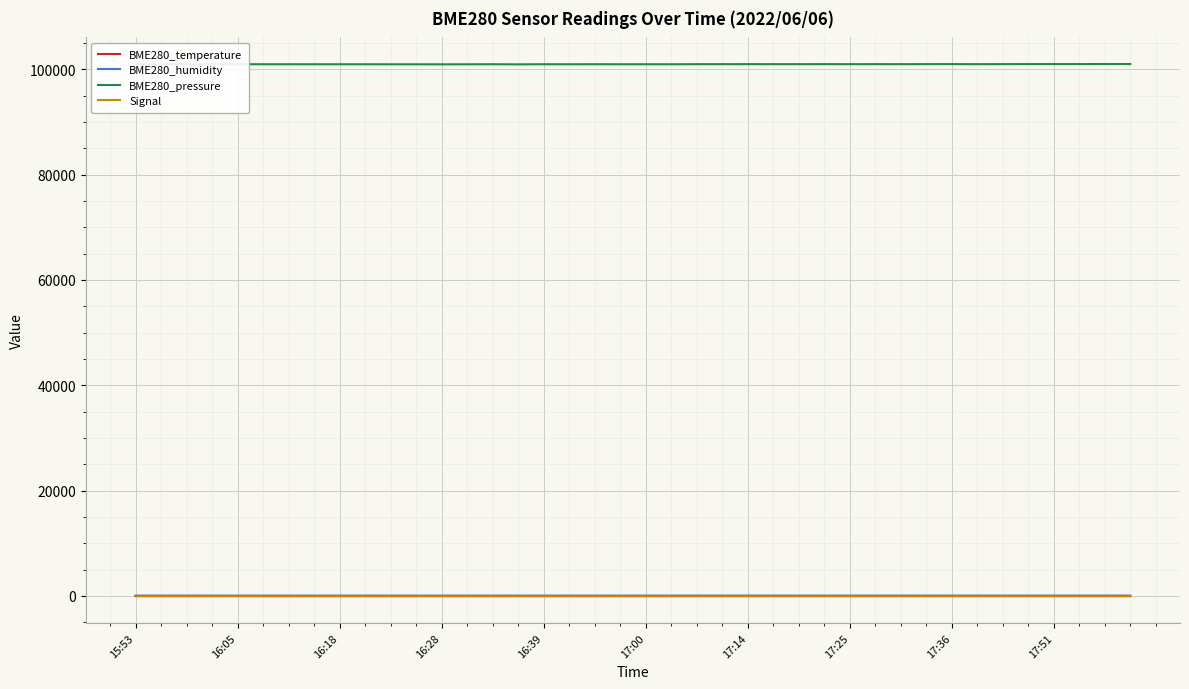

True or false: BME280_pressure and BME280_humidity cross at least once.

False